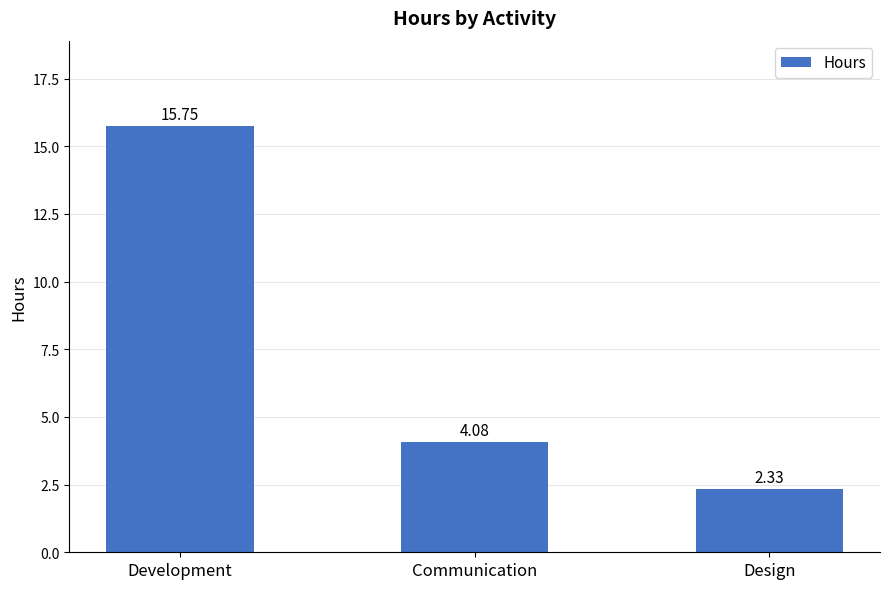

How many data points are less than 4?

1